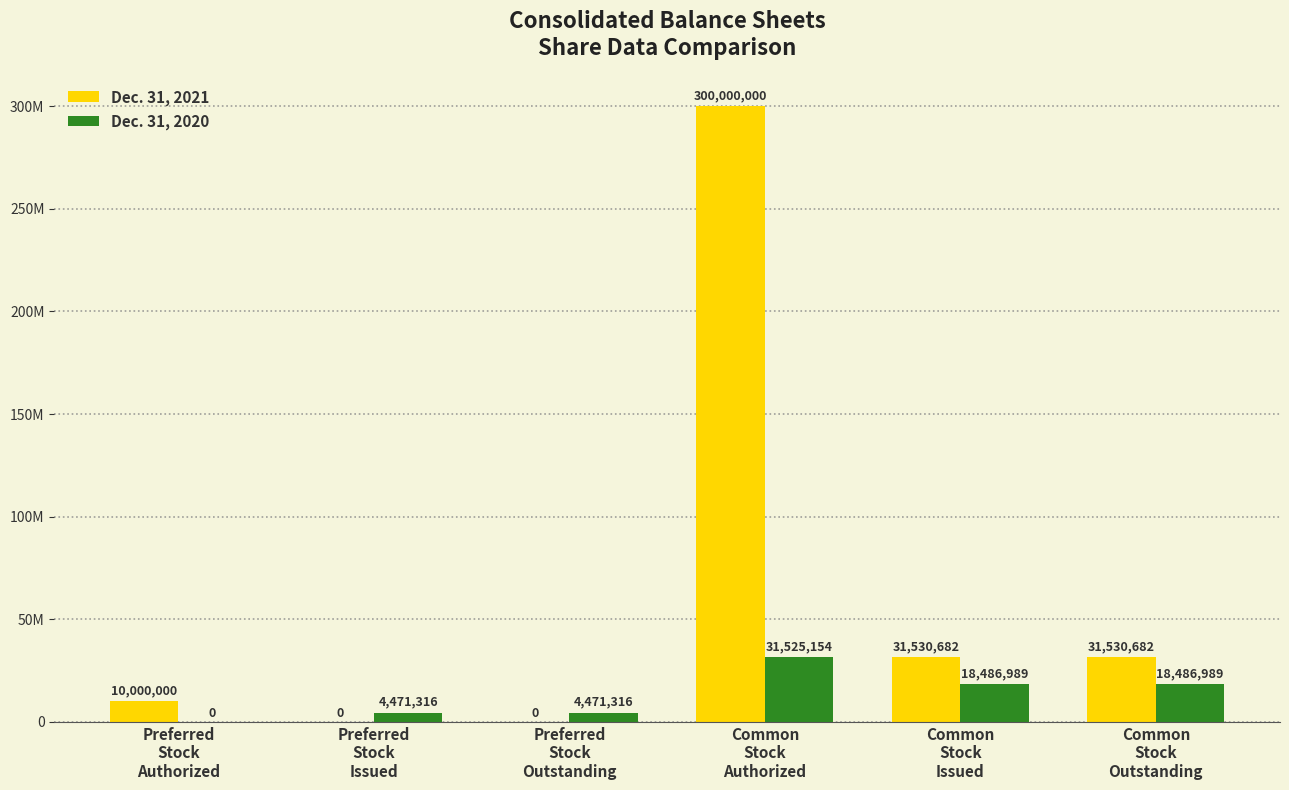

Does the chart contain stacked bars?

No